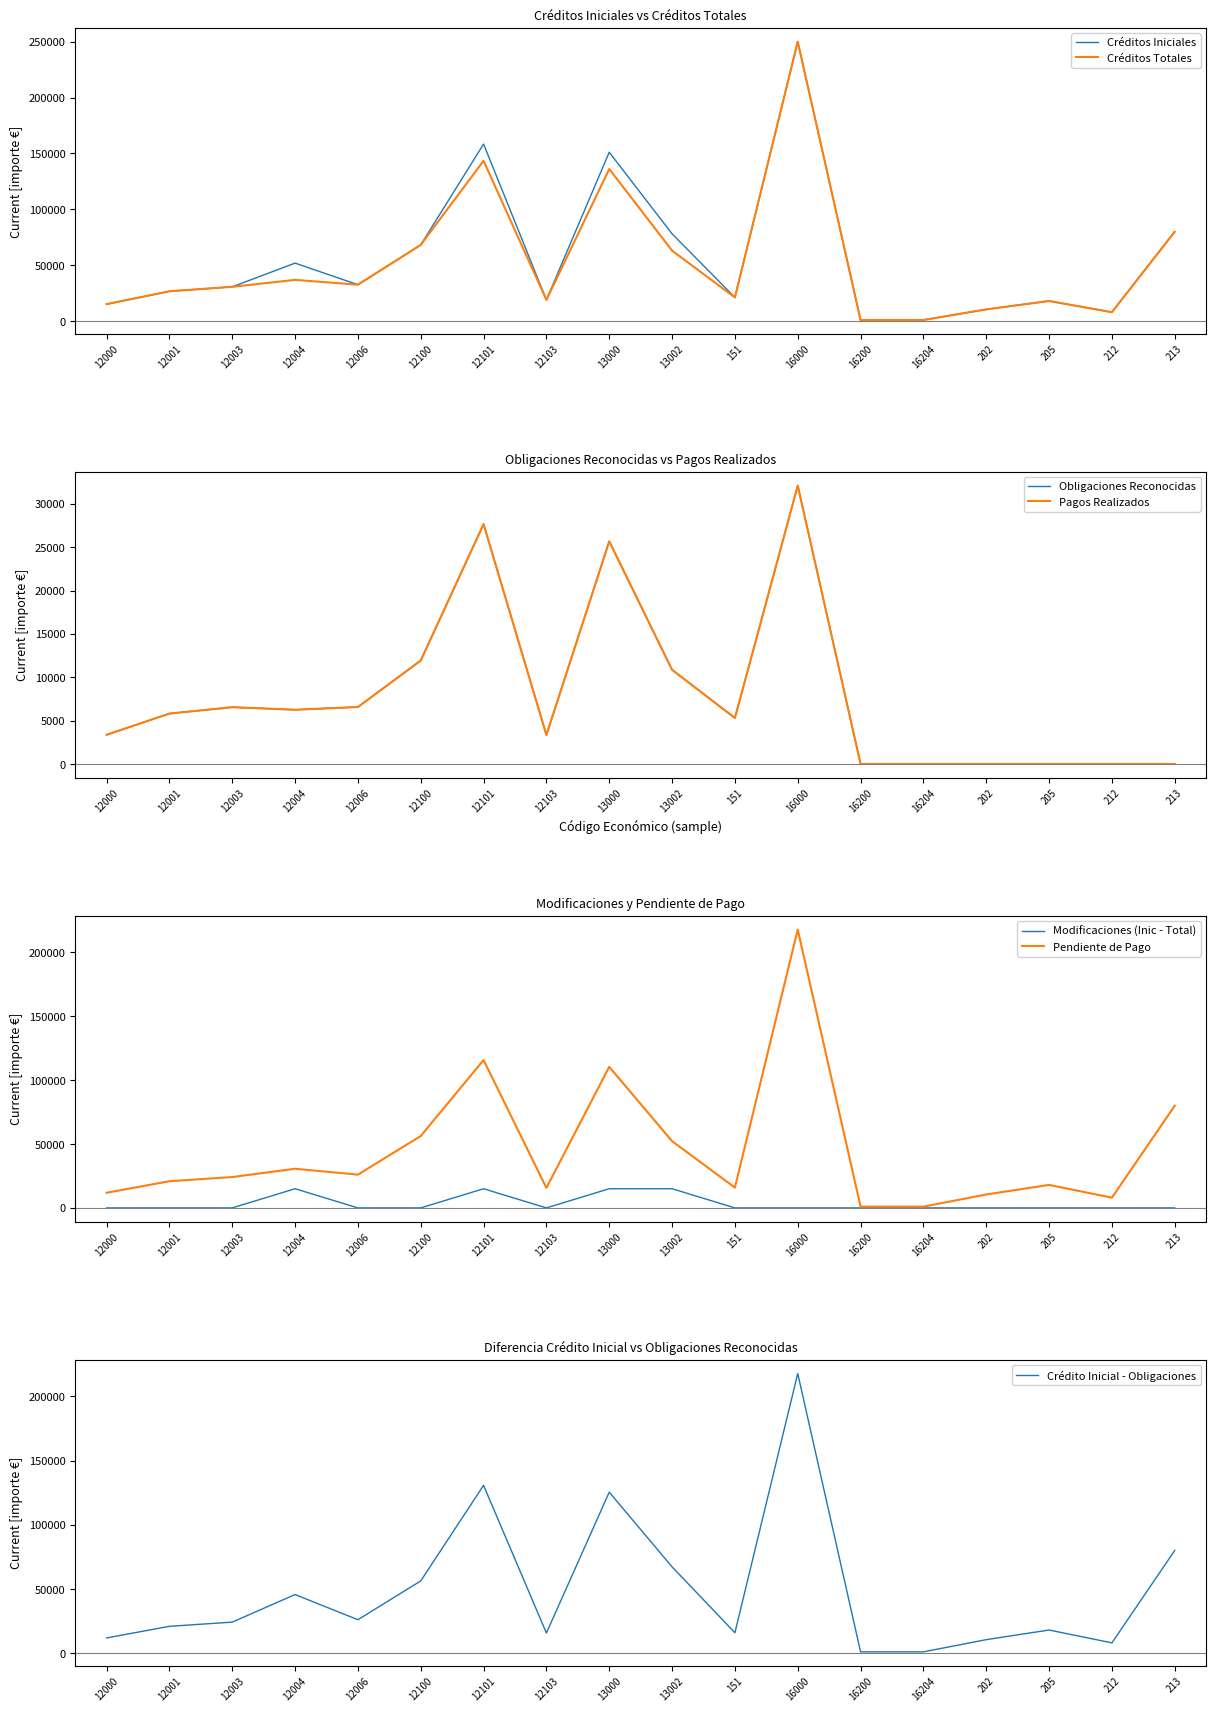

What is the average value of the Créditos Iniciales series?

56756